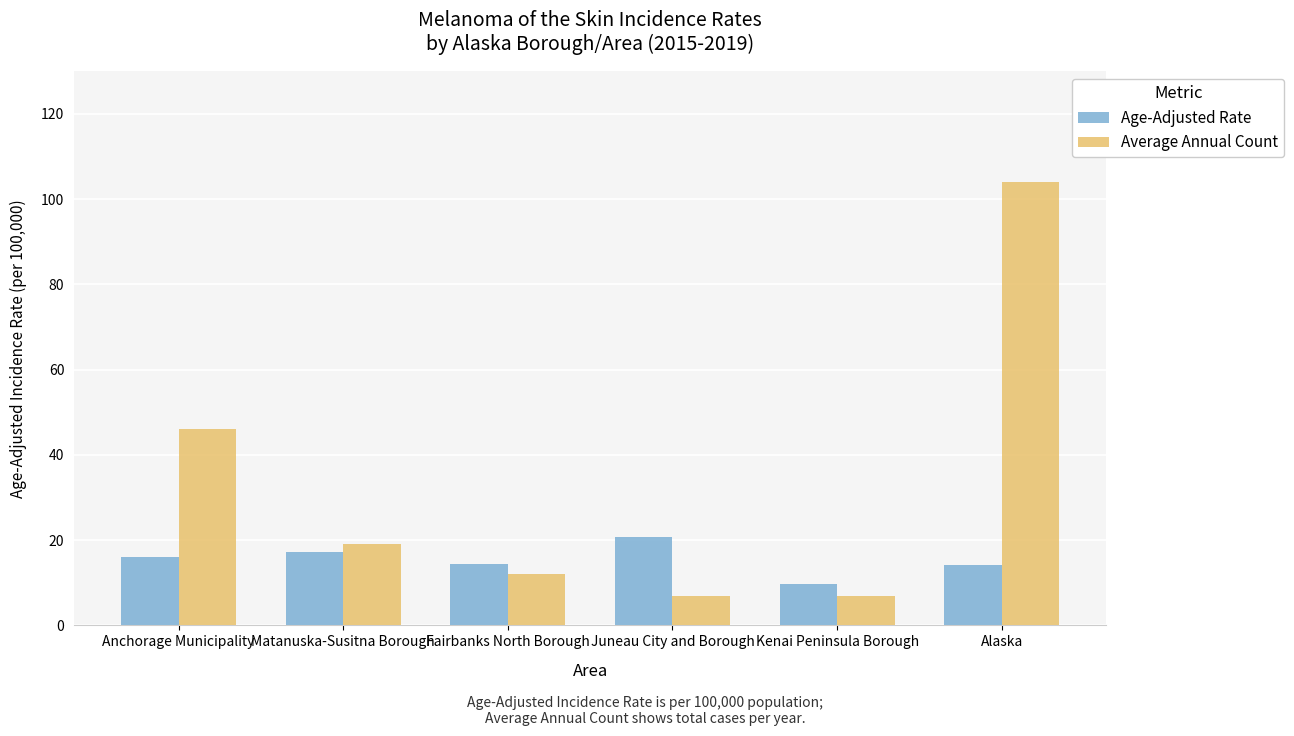

What is the greatest value displayed?

104.0